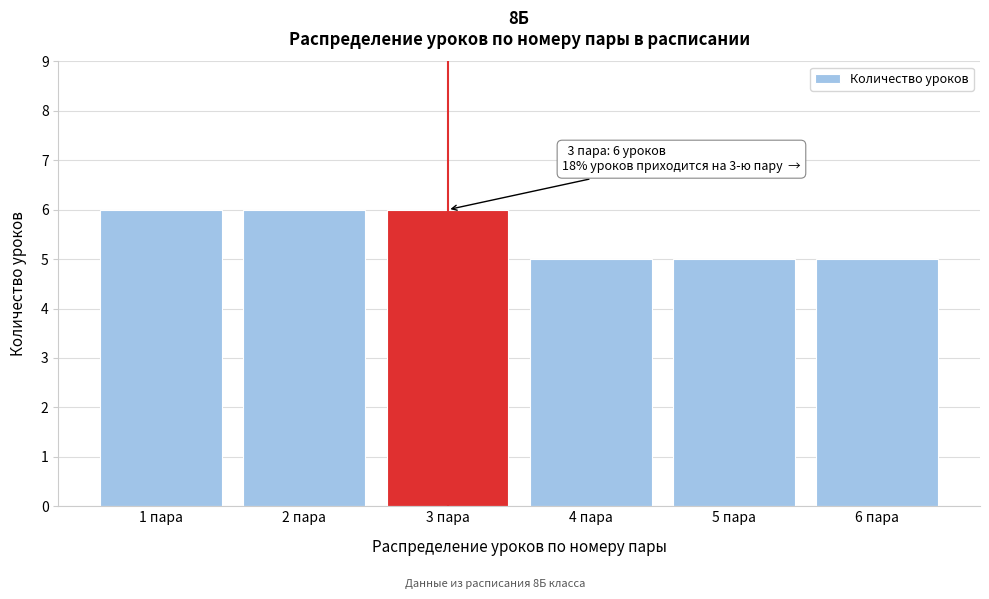

Reading right to left, extract all data points from this chart.

5	5	5	6	6	6